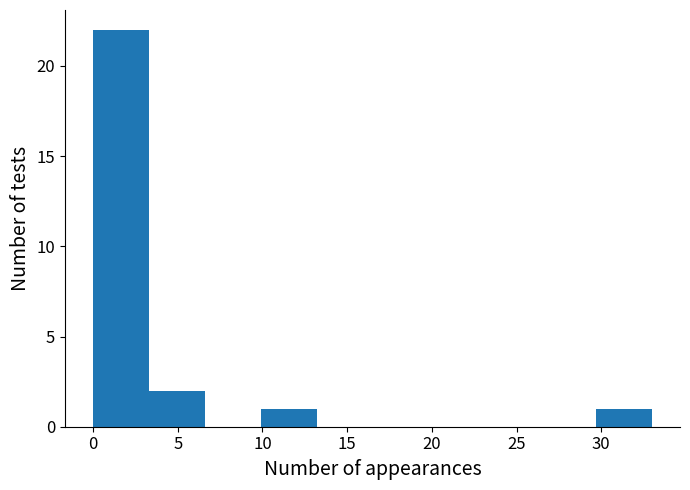

How tall is the bar that spans 9.9 to 13.2 on the x-axis? Neither the bar edges nor the heights are printed on the chart, so give them approximately, as read against the axes.

1